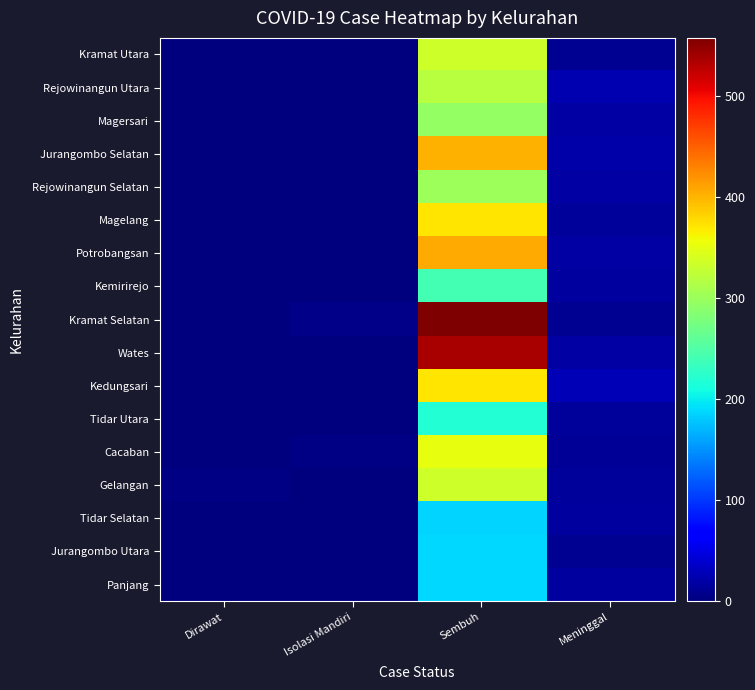

At which category does the chart reach its peak across all series?

Sembuh